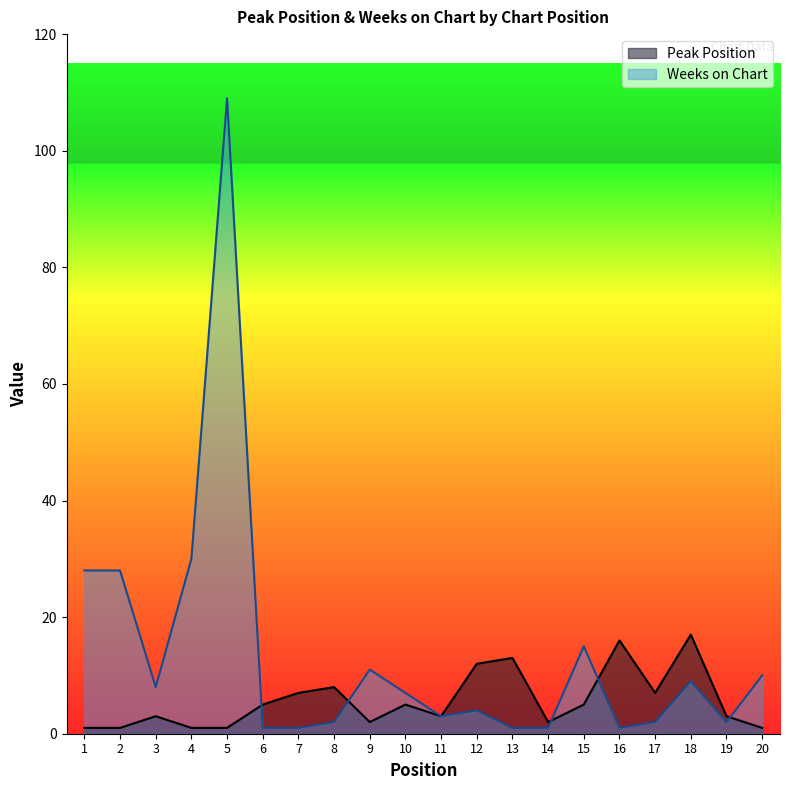

What is the total value across all series at 15?

20